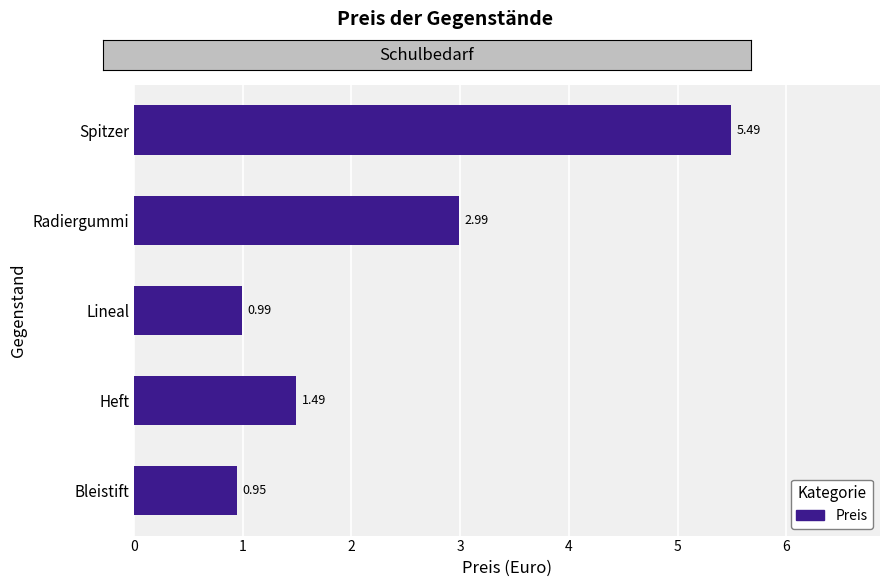

List the labels in order of value, smallest first.

Bleistift, Lineal, Heft, Radiergummi, Spitzer